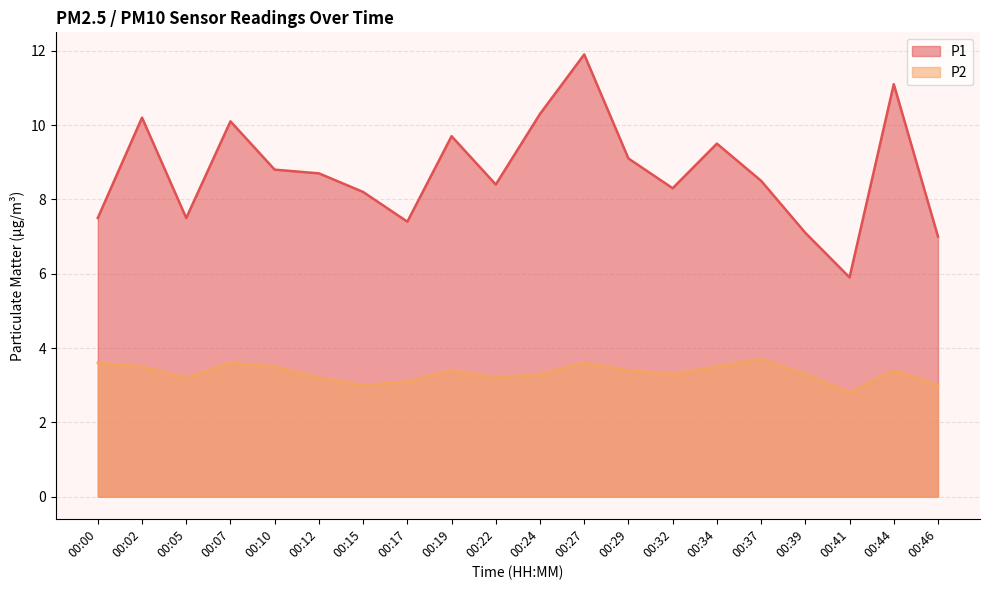

In P2, how many points are higher than both neighbors (excluding endpoints)?

5